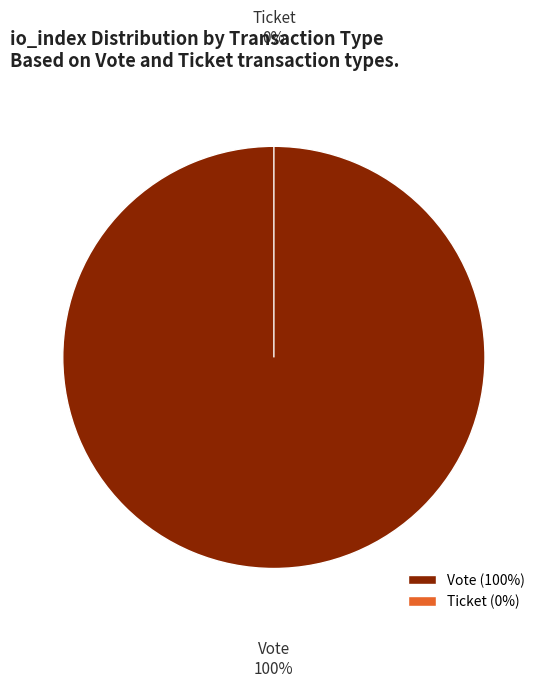

To the nearest percent, what is the combined percentage of Ticket (io_index=0) and Vote (io_index=1)?

100%